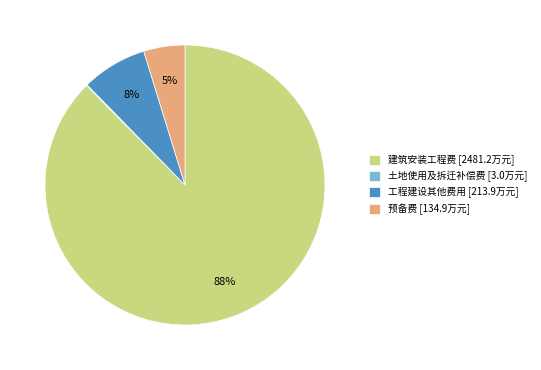

Is it true that 建筑安装工程费 [2481.2万元] is 88% of the pie?

True